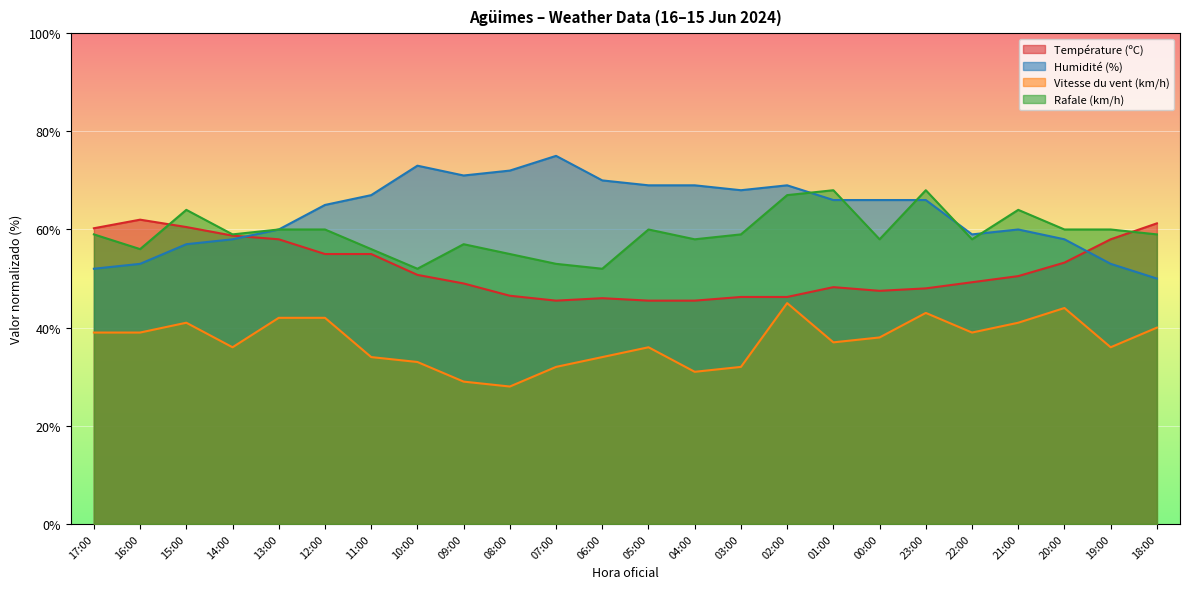

Which series has the largest total across all categories?

Humidité (%)